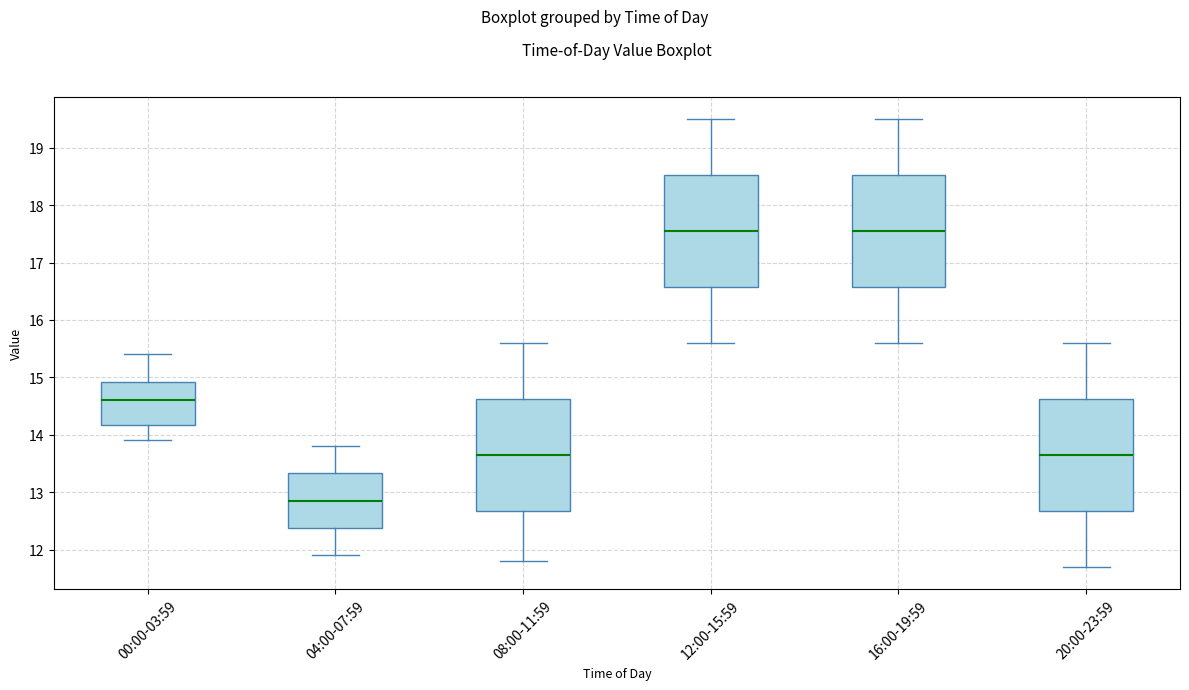

Reading left to right, read every box against the y-axis: the position of its median line, the range the box covers, and the ends of its whiskers. The values are not printed on the chart, so give them approximately, as read against the axis.

00:00-03:59: median 14.6, box 14.2 to 14.9, whiskers 13.9 to 15.4
04:00-07:59: median 12.9, box 12.4 to 13.3, whiskers 11.9 to 13.8
08:00-11:59: median 13.7, box 12.7 to 14.6, whiskers 11.8 to 15.6
12:00-15:59: median 17.6, box 16.6 to 18.5, whiskers 15.6 to 19.5
16:00-19:59: median 17.6, box 16.6 to 18.5, whiskers 15.6 to 19.5
20:00-23:59: median 13.7, box 12.7 to 14.6, whiskers 11.7 to 15.6